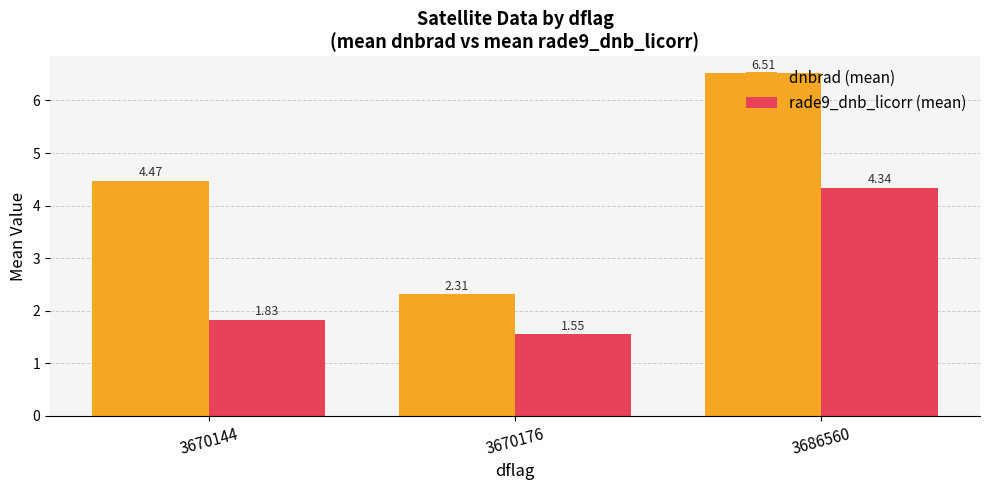

Rank the series by their average value, from lowest to highest.

rade9_dnb_licorr (mean), dnbrad (mean)